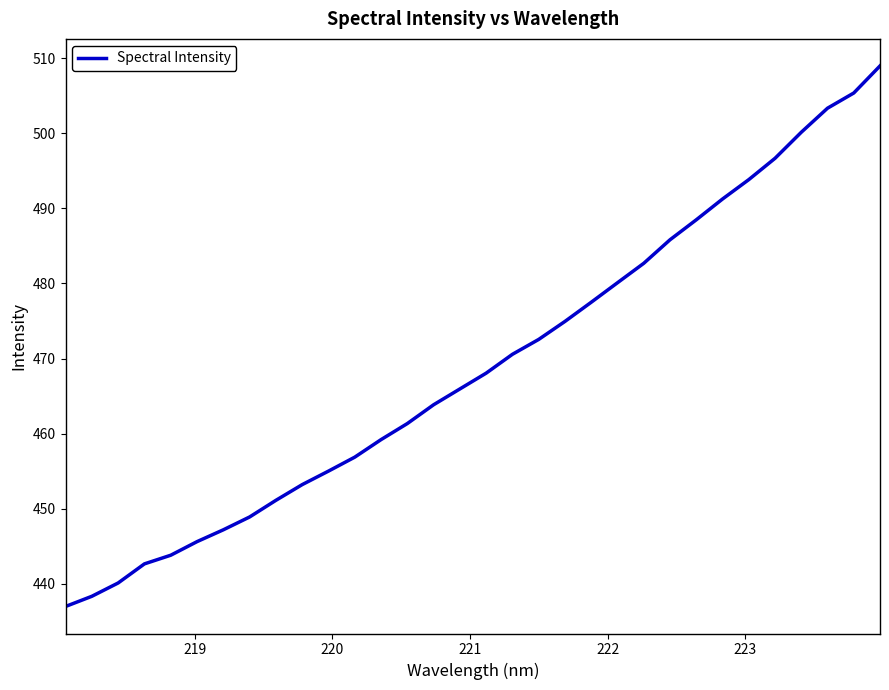

Is this an area chart (filled region under the line)?

No